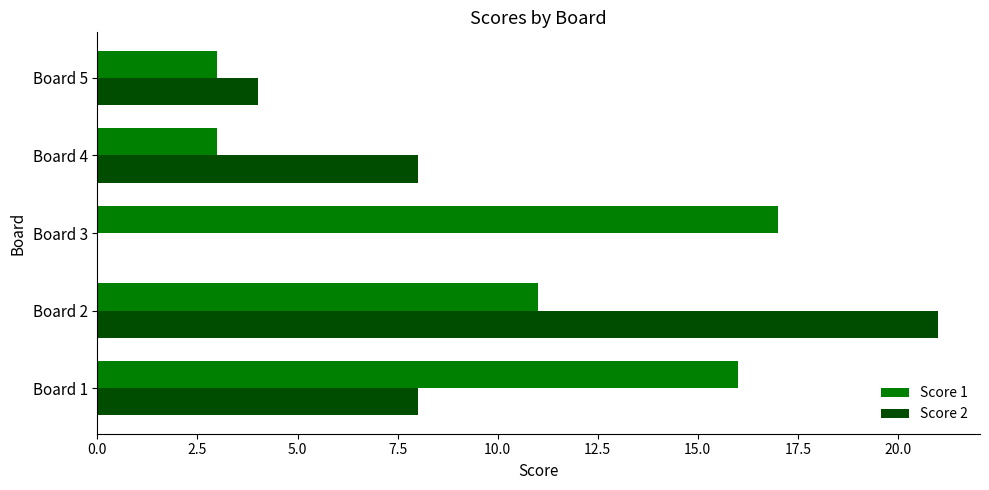

Which series has the largest total across all categories?

Score 1